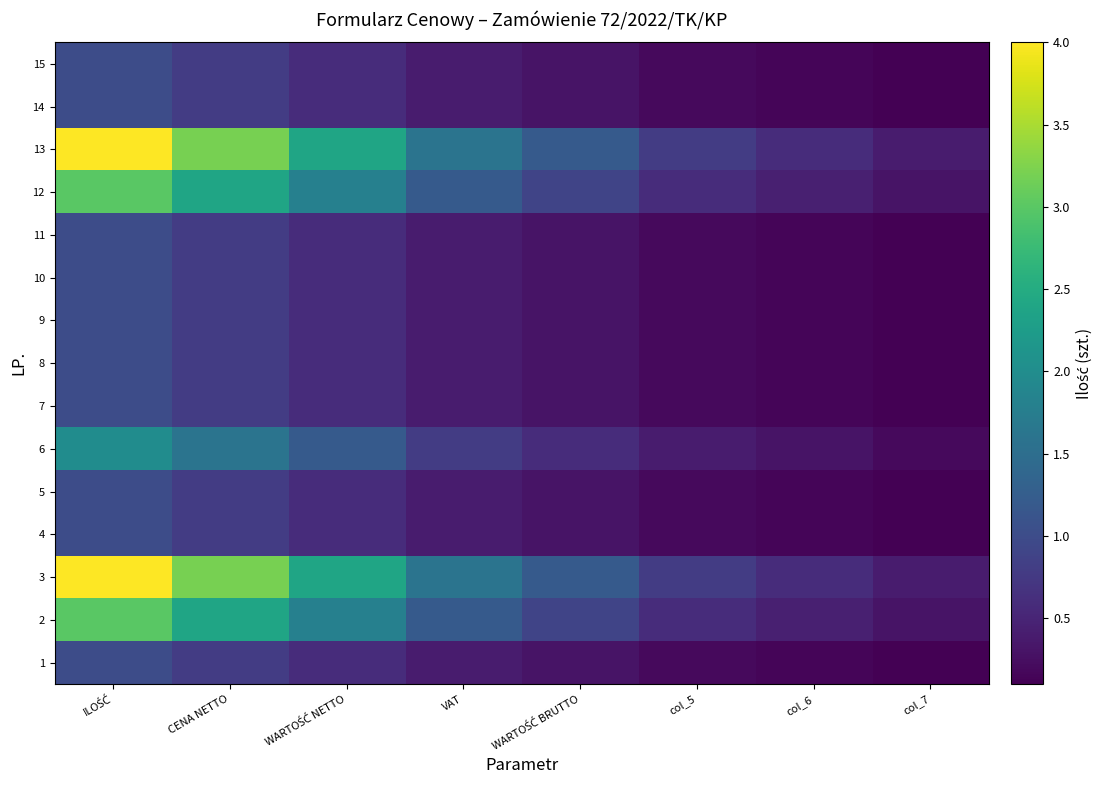

List the series in order of their peak value, highest first.

3, 13, 2, 12, 6, 1, 4, 5, 7, 8, 9, 10, 11, 14, 15